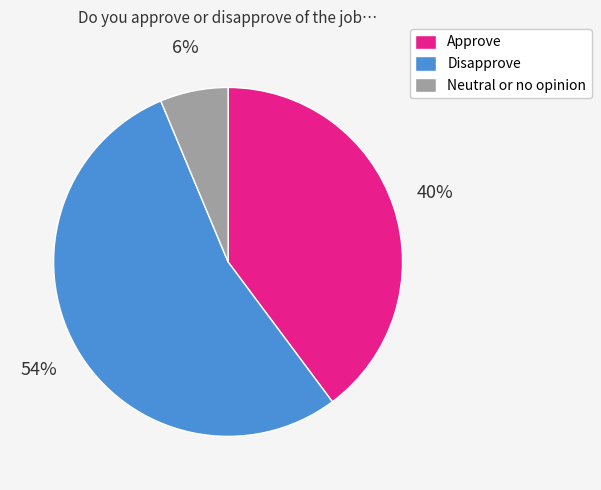

What is the ratio of the value at Disapprove to the value at Approve?

1.4